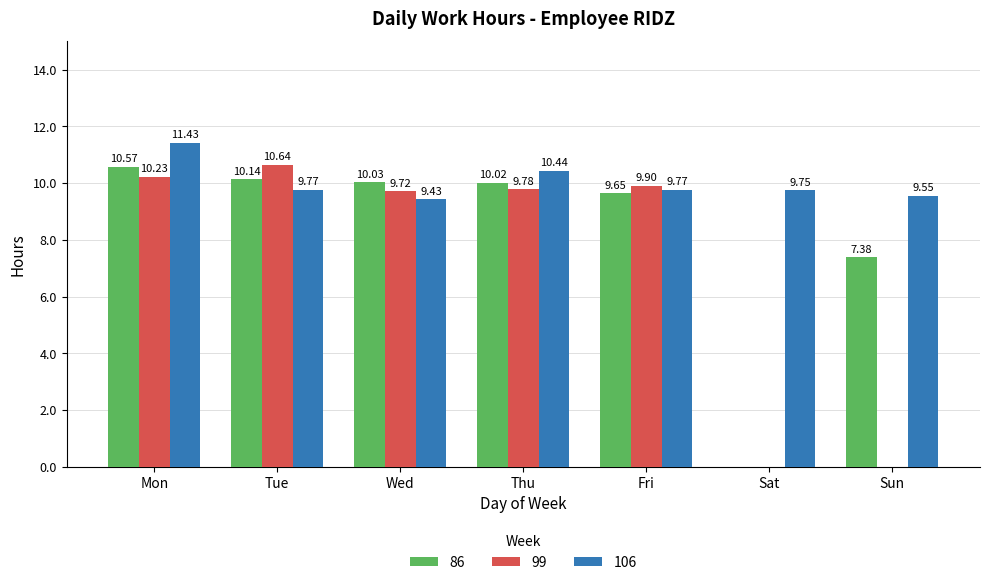

Where is 99 nearest to the value 5?

Wed